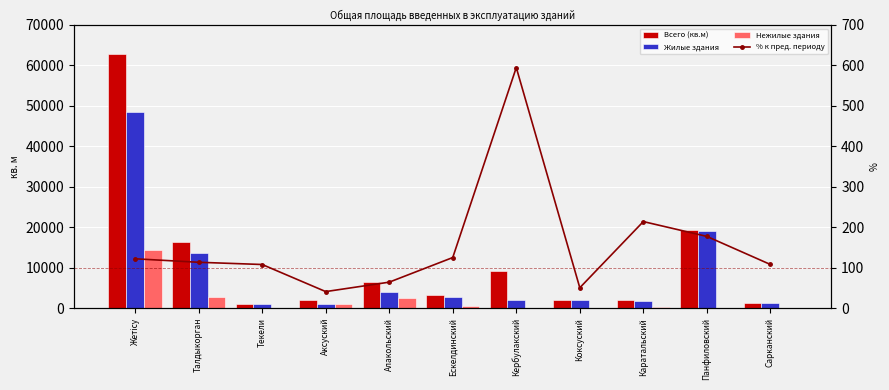

Rank the series by their maximum value, from highest to lowest.

Всего (кв.м), Жилые здания, Нежилые здания, % к пред. периоду